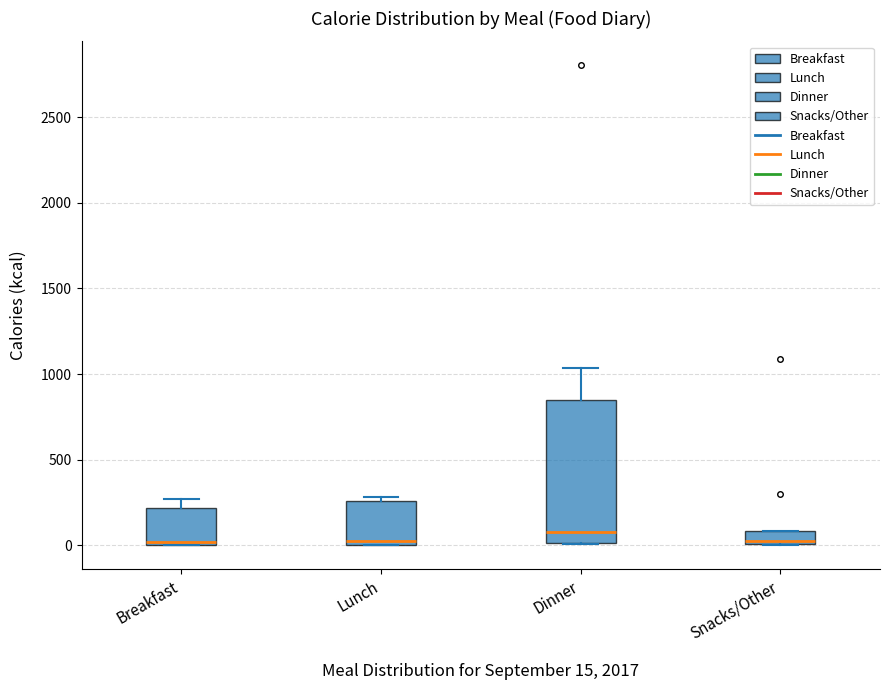

Comparing the boxes themselves (not the whiskers), which one is the tallest?

Dinner